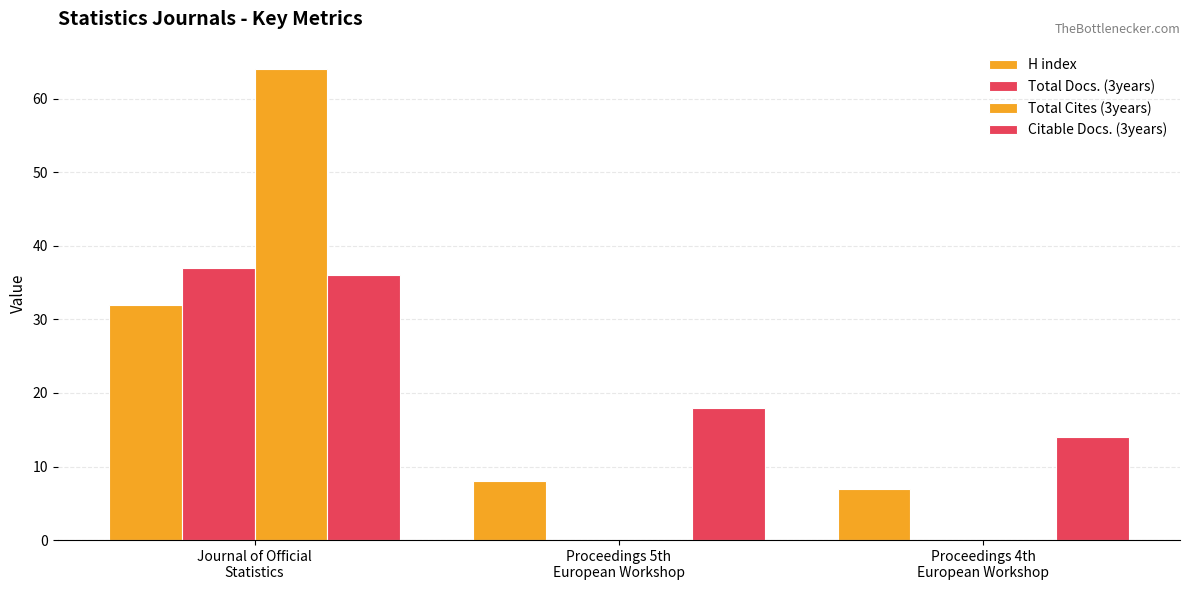

How many groups of bars are there?

3